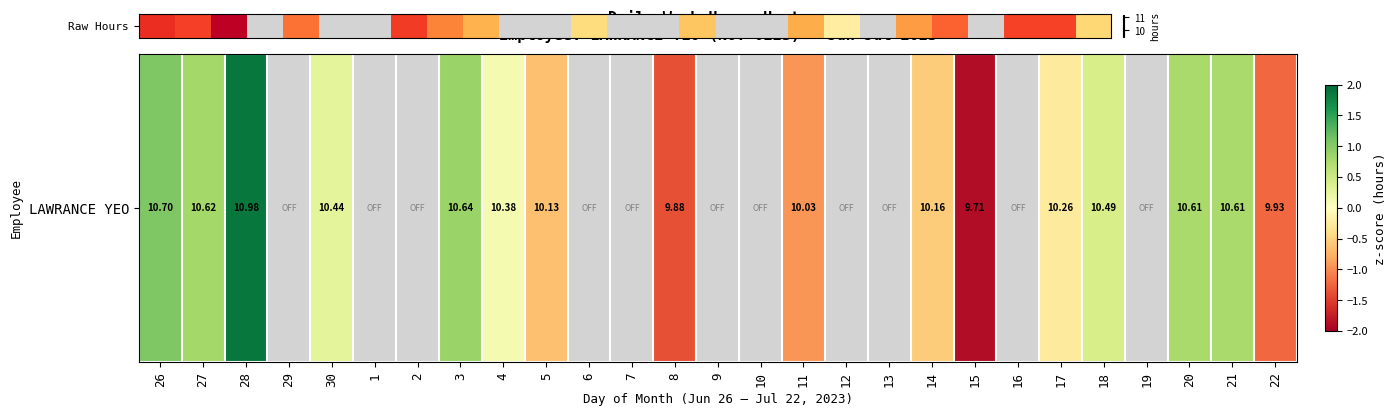

The value at 21 is 18.0. True or false?

False